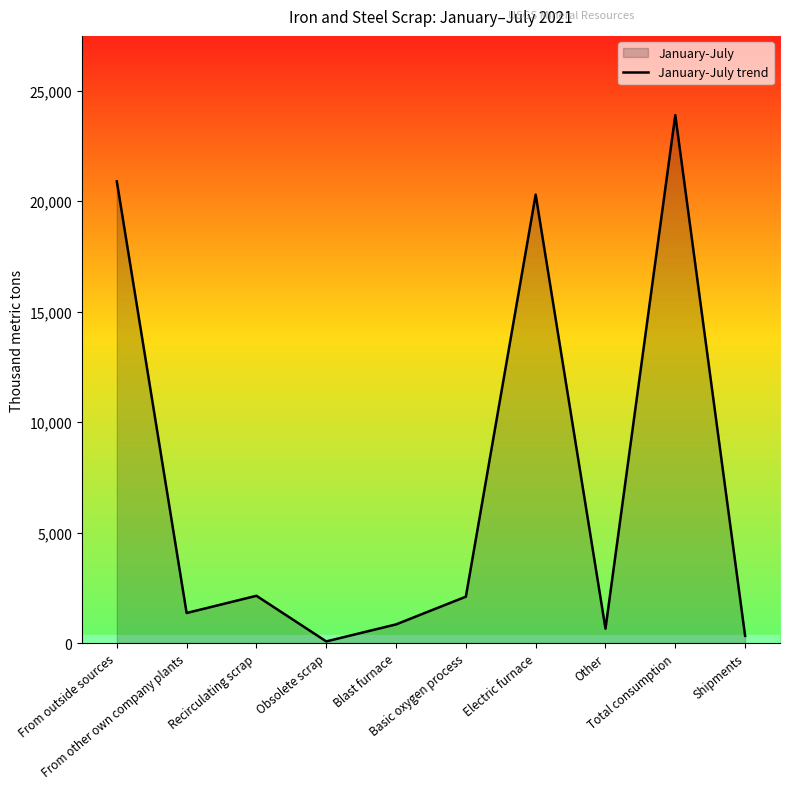

Count the number of values greater than 2100.

4